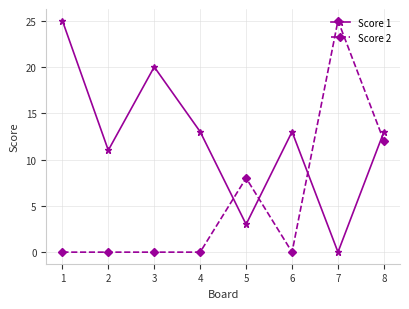

What is the difference between the highest and lowest values at 8?

1